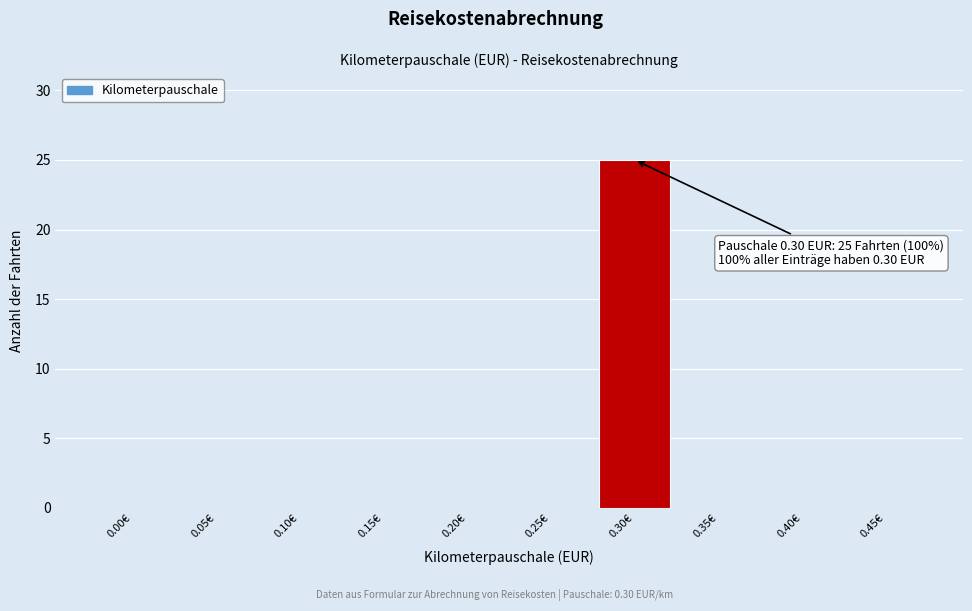

Reading left to right, transcribe all the data shown in this chart.

0.00€=0	0.05€=0	0.10€=0	0.15€=0	0.20€=0	0.25€=0	0.30€=25	0.35€=0	0.40€=0	0.45€=0